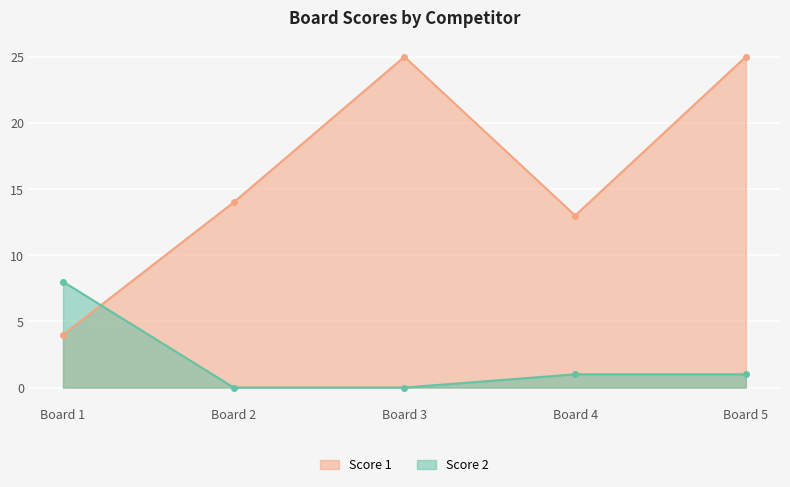

In Score 1, how many points are higher than both neighbors (excluding endpoints)?

1